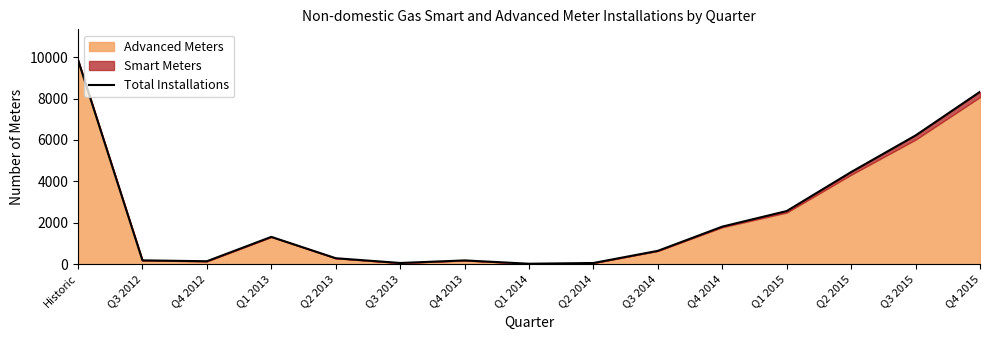

List the labels in order of value, largest first.

Historic, Q4 2015, Q3 2015, Q2 2015, Q1 2015, Q4 2014, Q1 2013, Q3 2014, Q2 2013, Q3 2012, Q4 2013, Q4 2012, Q3 2013, Q2 2014, Q1 2014